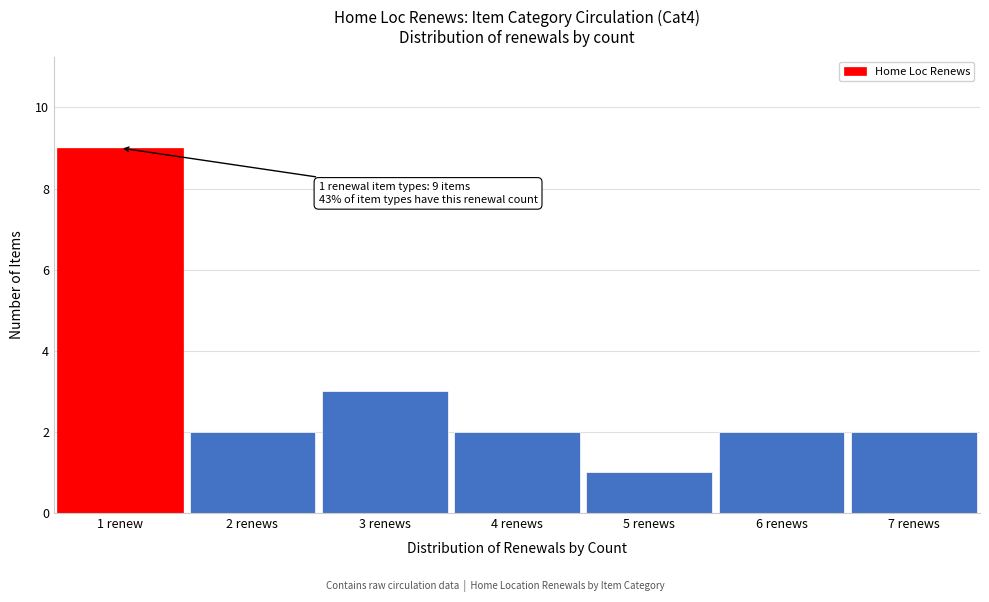

Reading left to right, list all the values displayed in this chart.

9	2	3	2	1	2	2